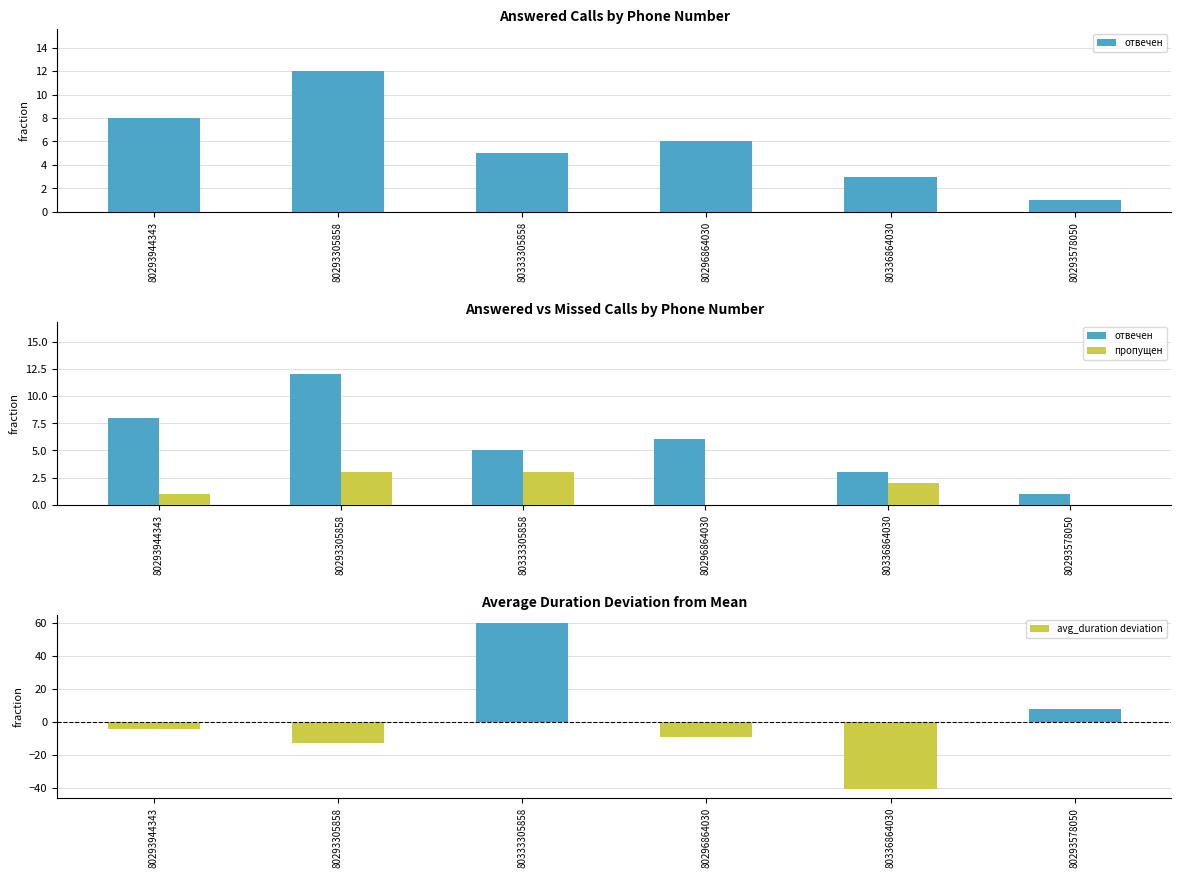

How many data points in отвечен are above 6?

2